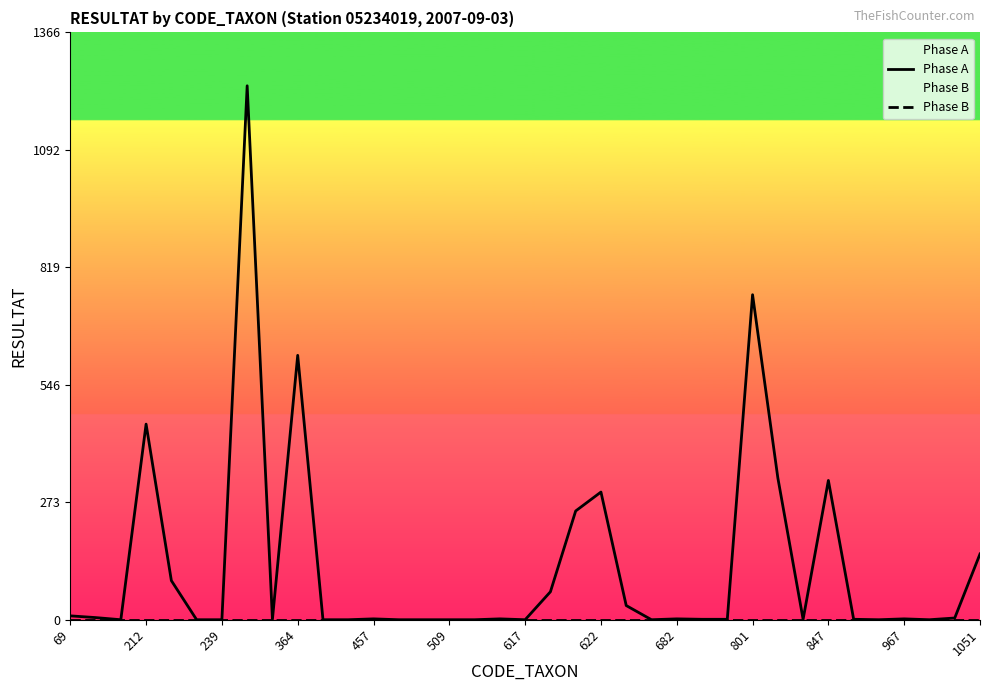

How many data points does each series have?

37